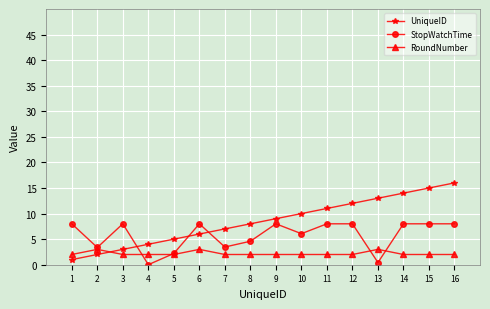

The value of StopWatchTime at 14 is 8.0. True or false?

True